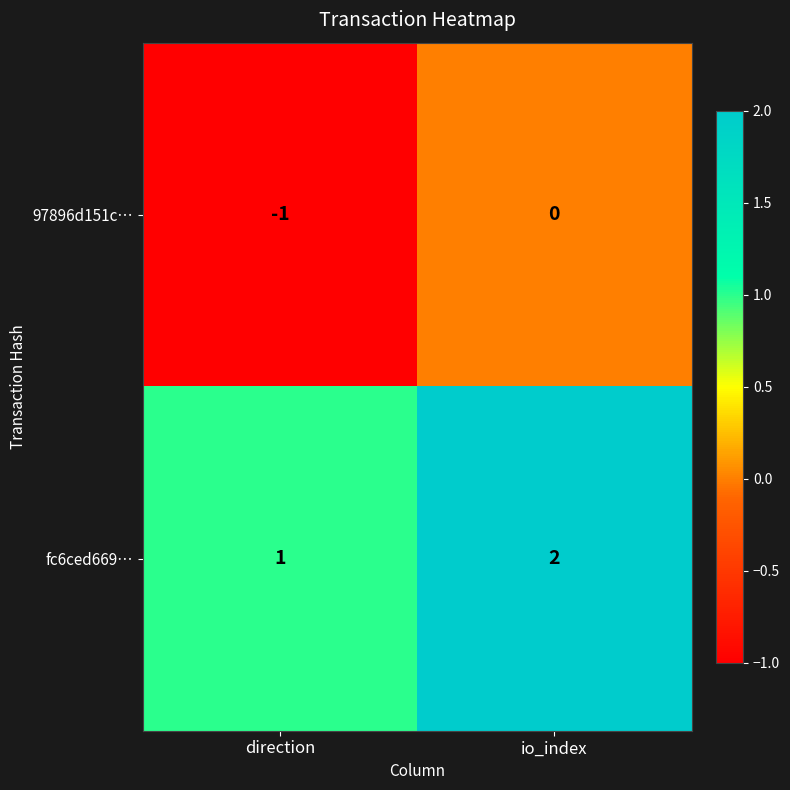

How many series are shown in this chart?

2